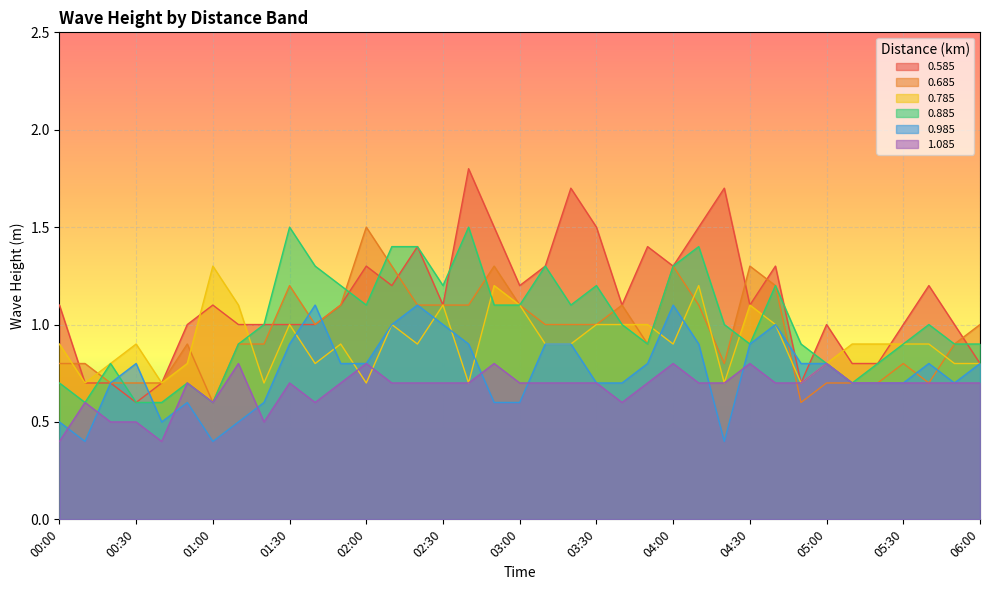

Which series ends up on top after the final intersection of 0.685 and 0.585?

0.685